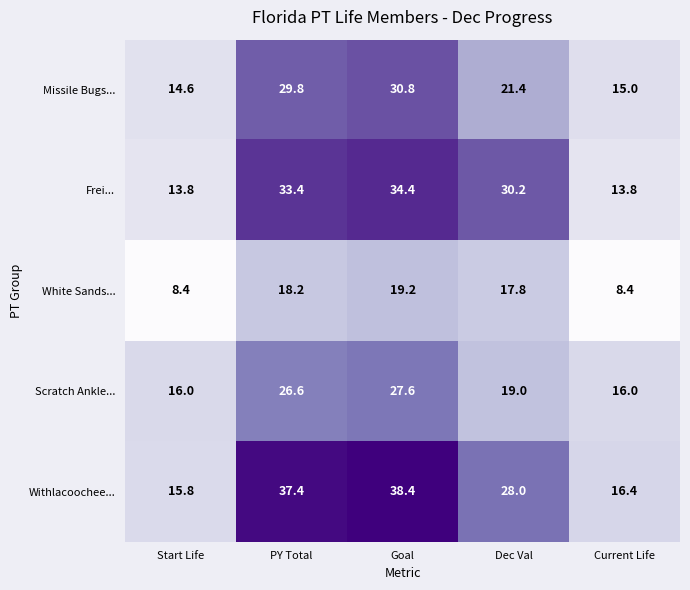

What is the maximum value for Frei...?

34.4